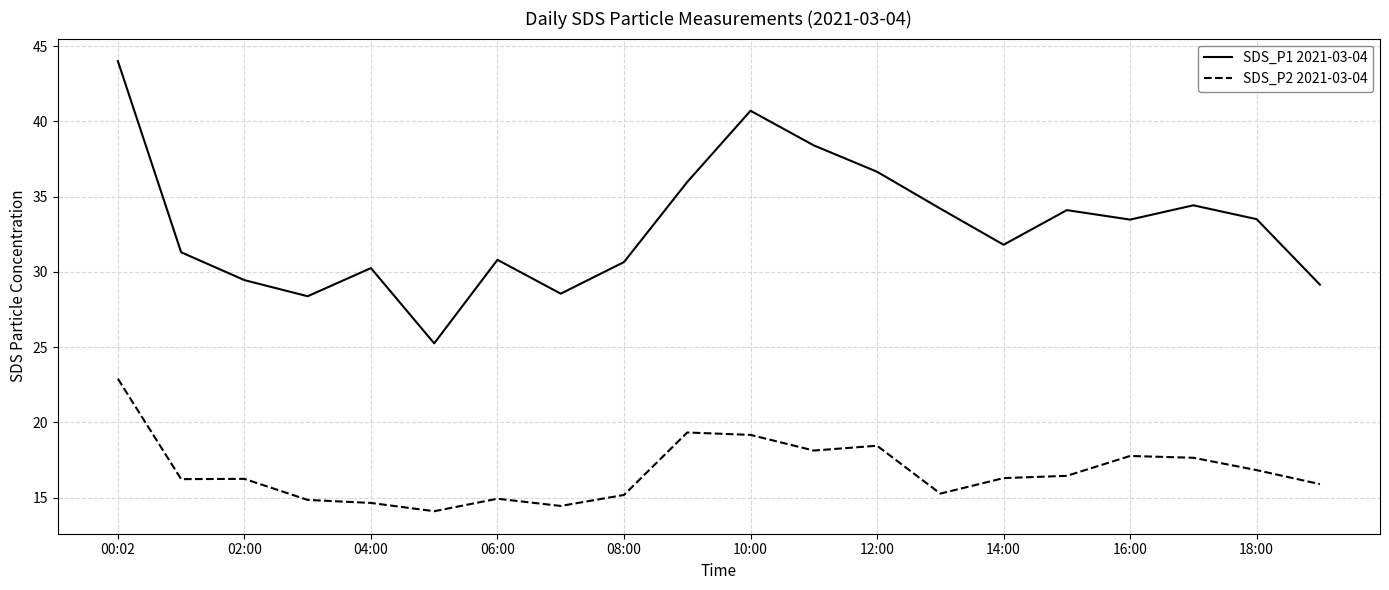

What is the greatest value displayed?

44.0